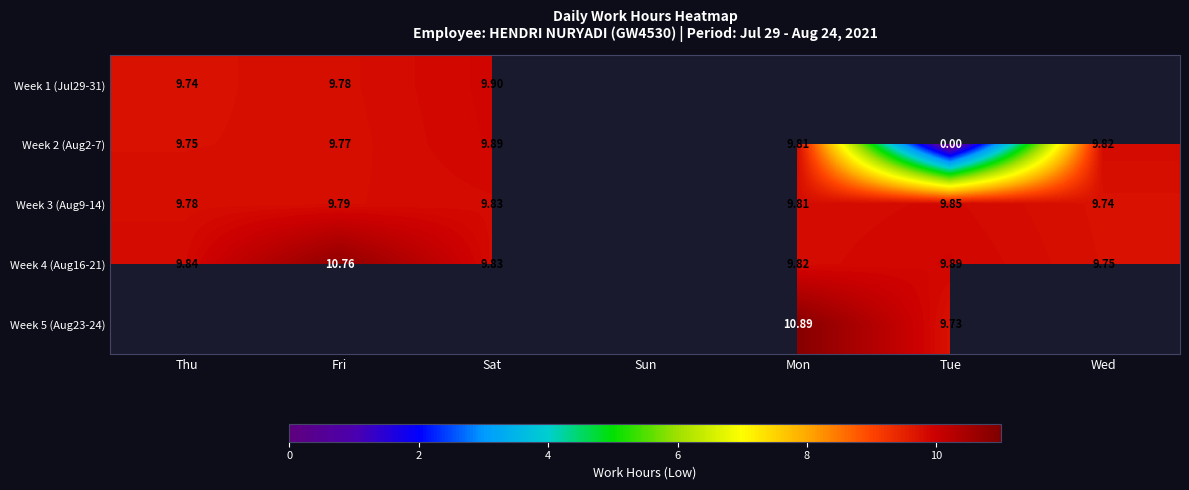

What is the difference between the highest and lowest values at Thu?

0.1